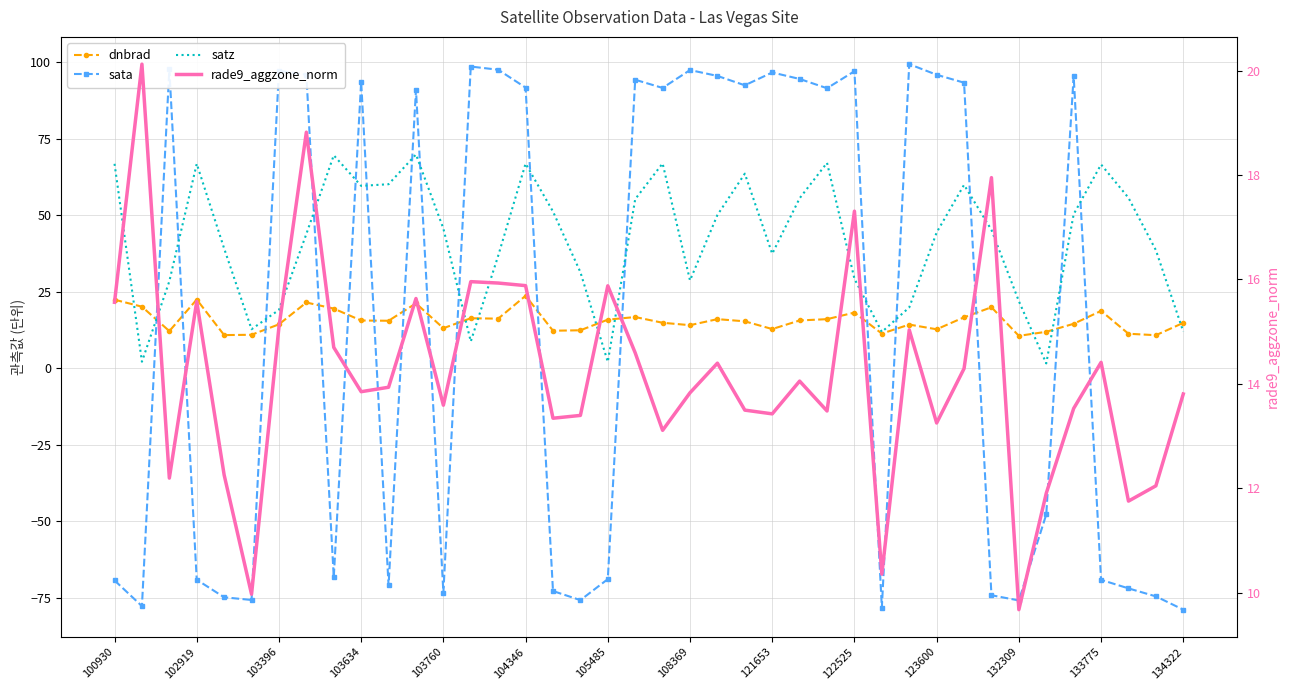

Is it true that dnbrad equals 26.1 at 23?

False